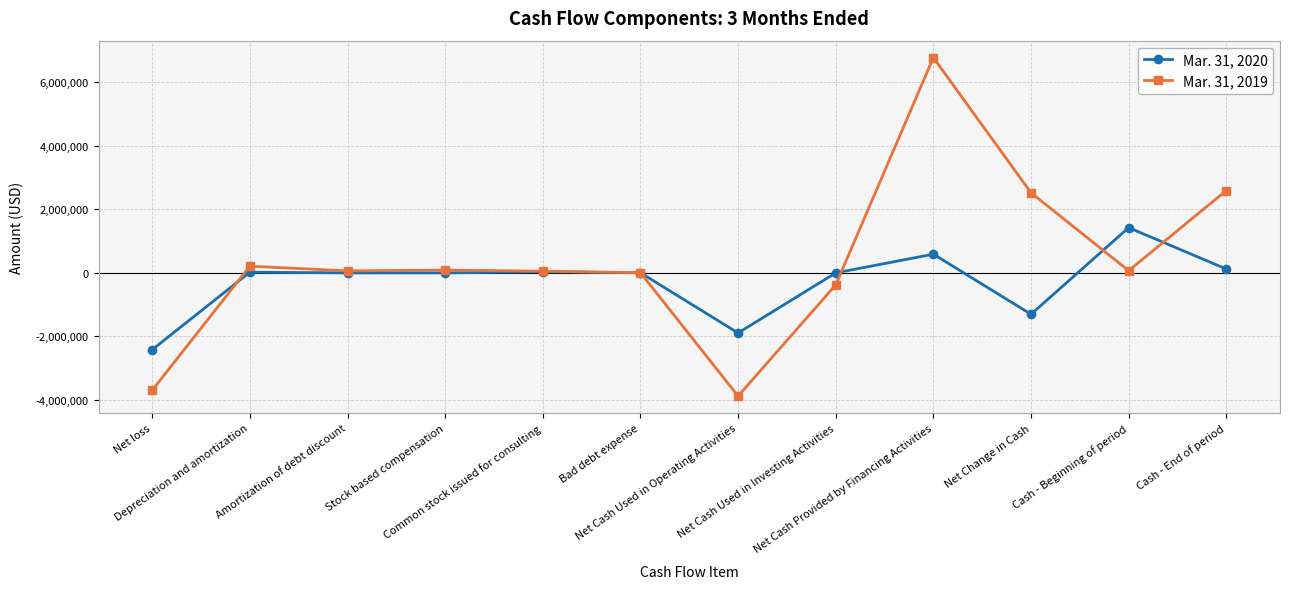

What is the minimum value shown in the chart?

-3878137